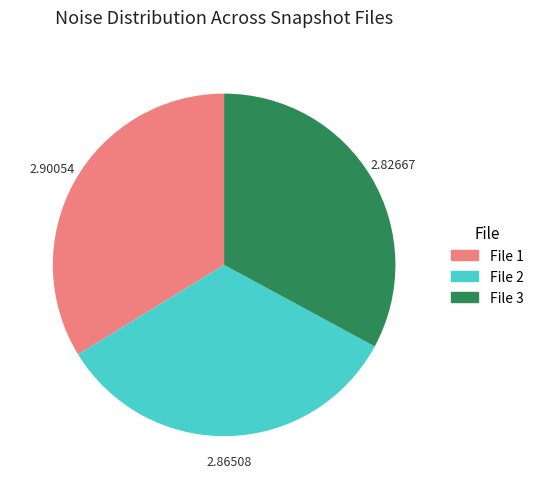

Does any single category account for the majority?

No